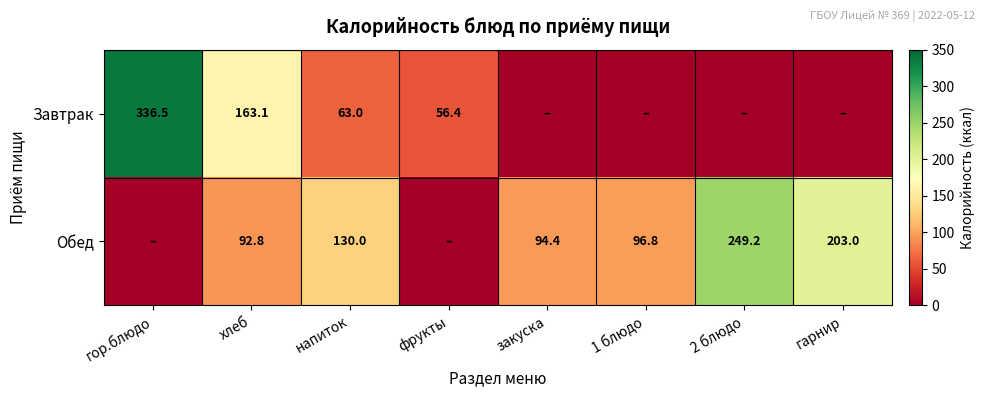

At хлеб, list the series in order from smallest to largest.

Обед, Завтрак